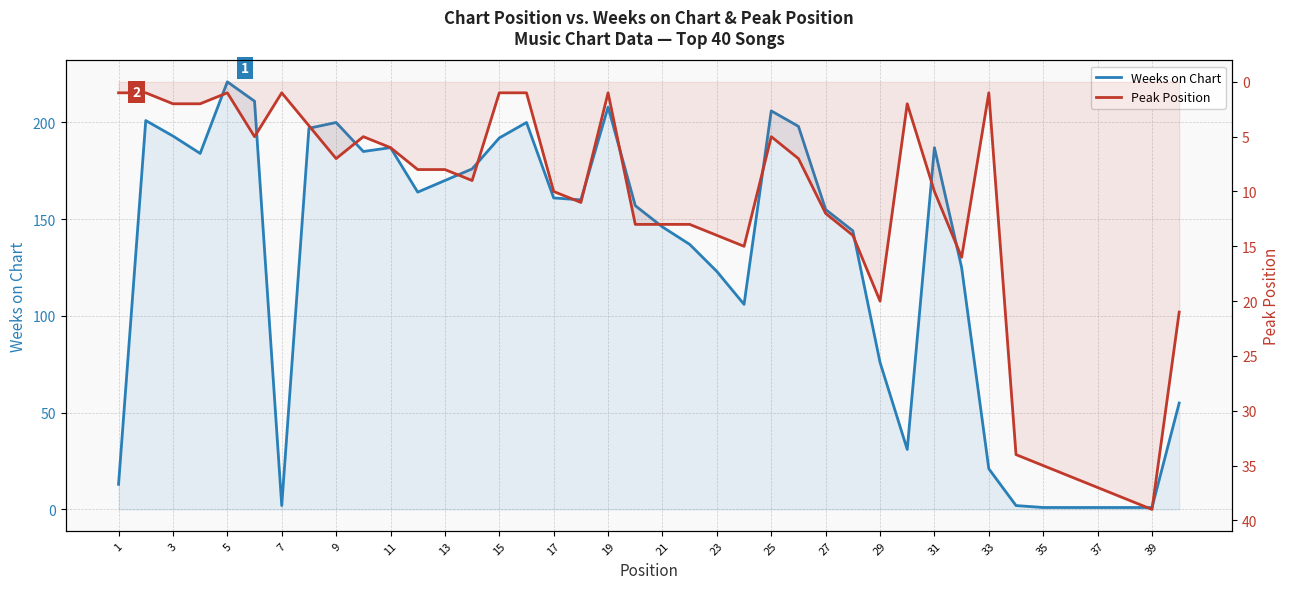

Reading left to right, what are all the values shown in this chart?

Weeks on Chart: 13	201	193	184	221	211	2	197	200	185	187	164	170	176	192	200	161	160	208	157	146	137	123	106	206	198	155	144	76	31	187	125	21	2	1	1	1	1	1	55
Peak Position: 1	1	2	2	1	5	1	4	7	5	6	8	8	9	1	1	10	11	1	13	13	13	14	15	5	7	12	14	20	2	10	16	1	34	35	36	37	38	39	21